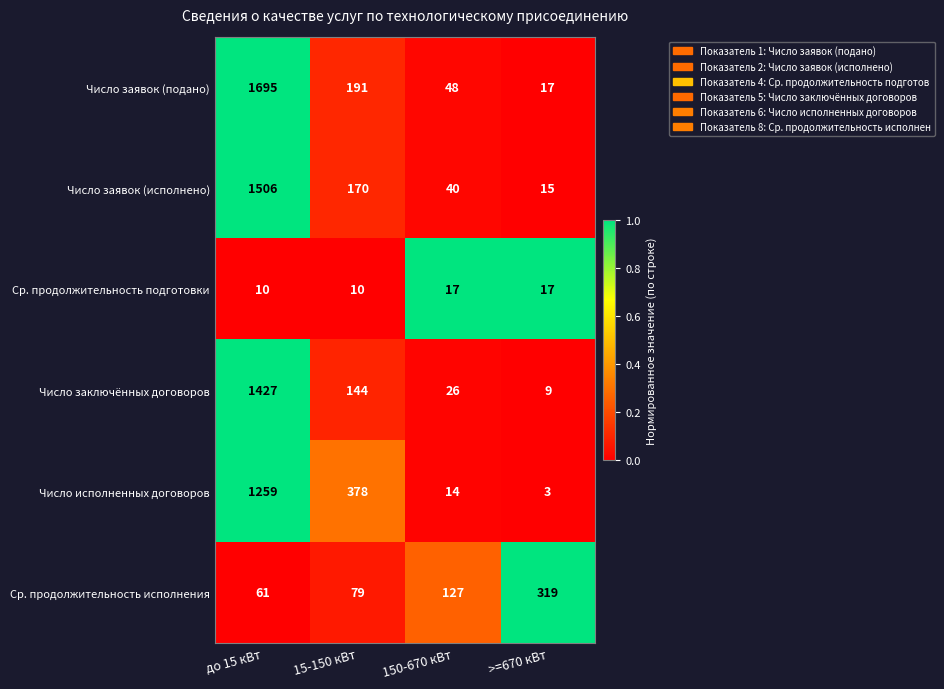

List the series in order of their peak value, highest first.

Число заявок (подано), Число заявок (исполнено), Число заключённых договоров, Число исполненных договоров, Ср. продолжительность исполнения, Ср. продолжительность подготовки